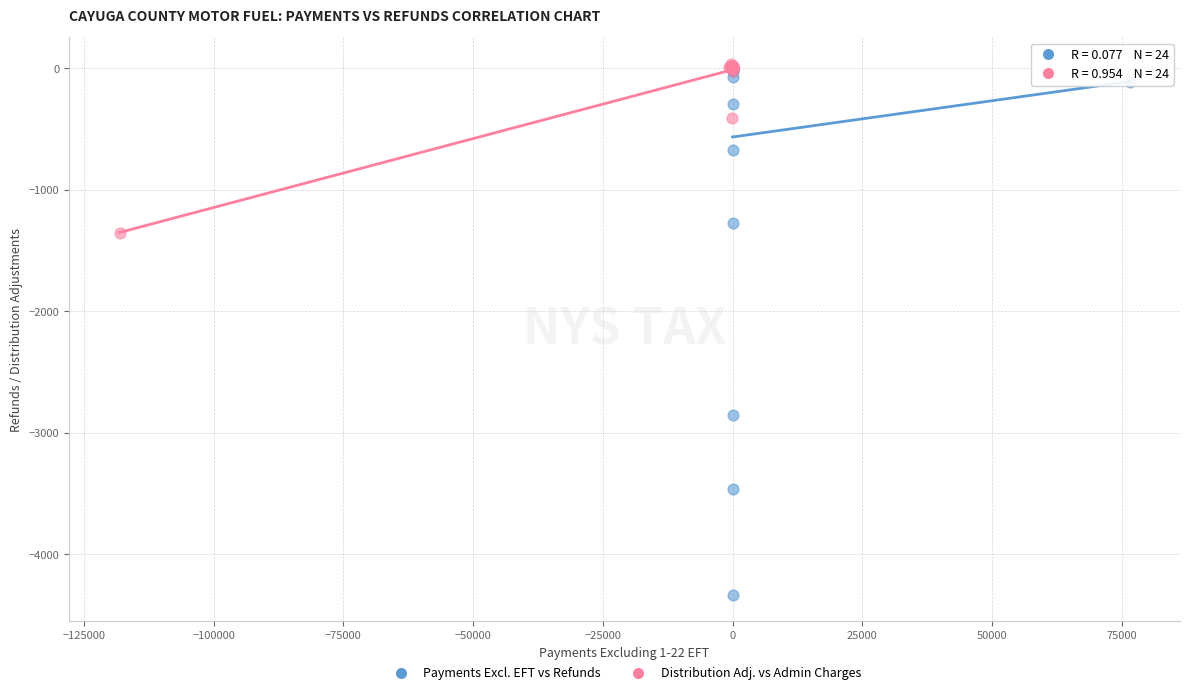

Which series has the widest spread of Y values?

Payments Excl. EFT vs Refunds